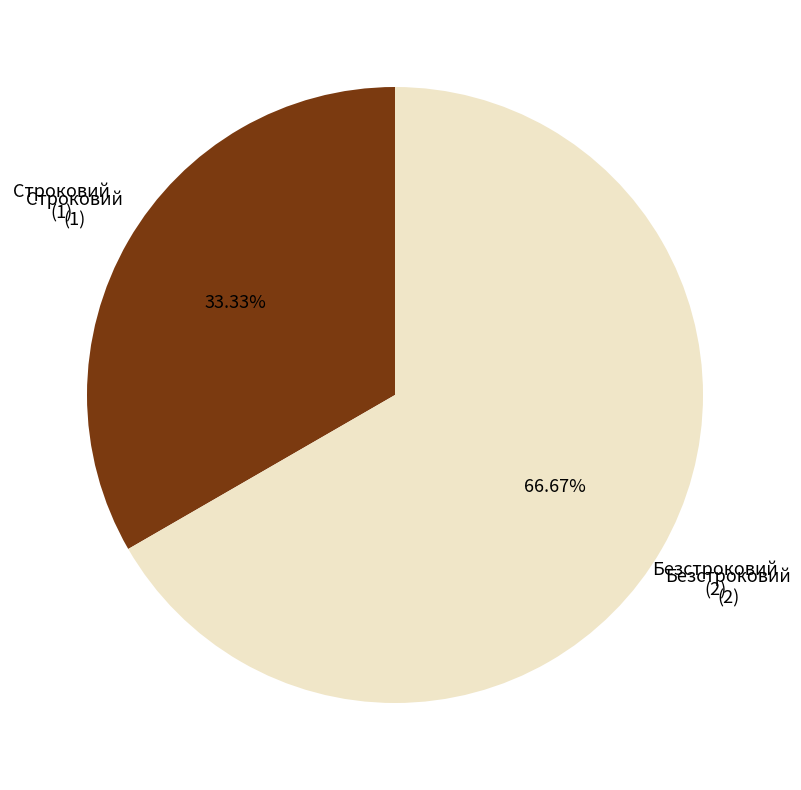

Is there any slice that represents more than half of the pie?

Yes